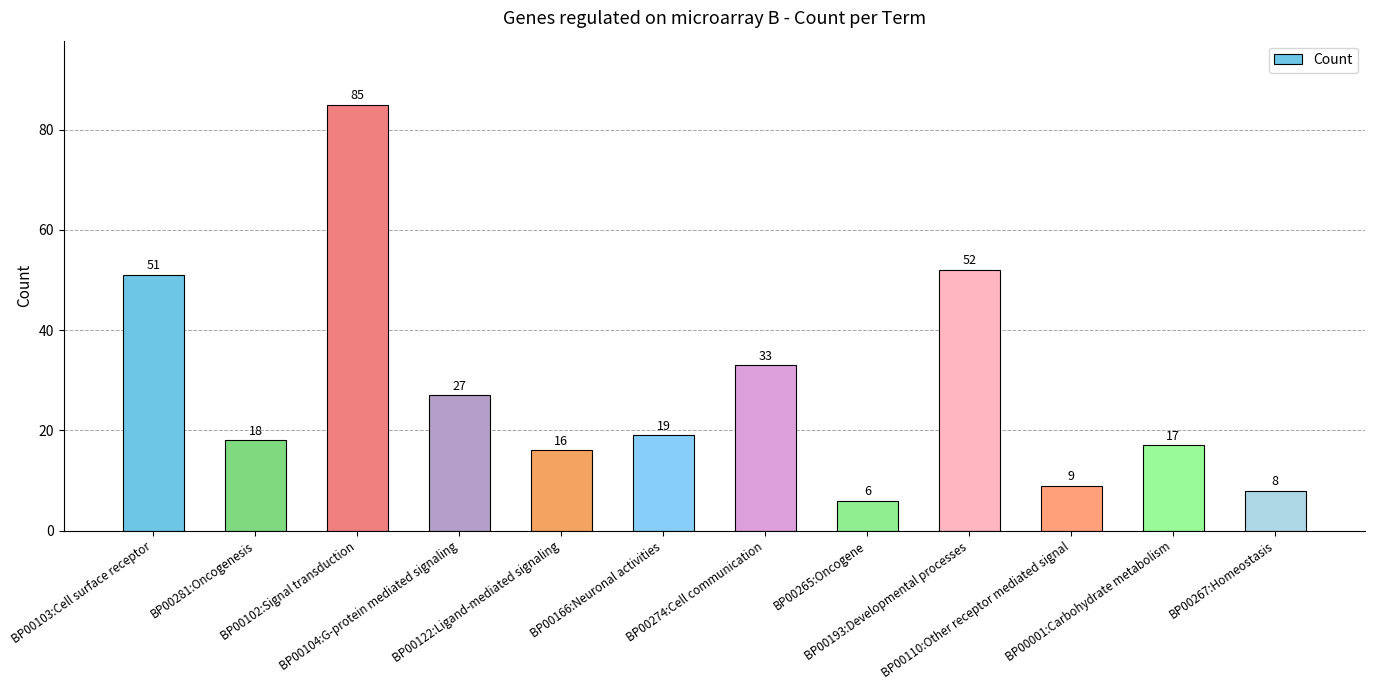

Which has a higher value, BP00274:Cell communication or BP00104:G-protein mediated signaling?

BP00274:Cell communication